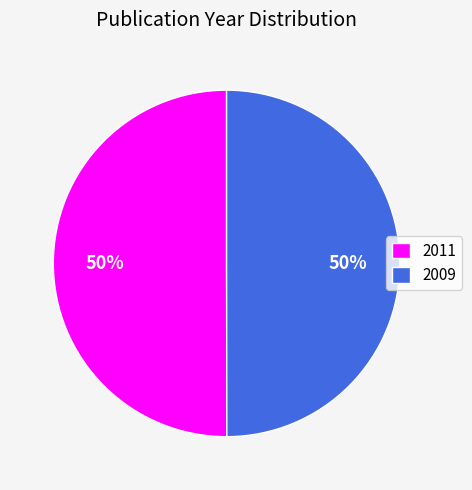

To the nearest percent, what percentage of the pie is 2011?

50%